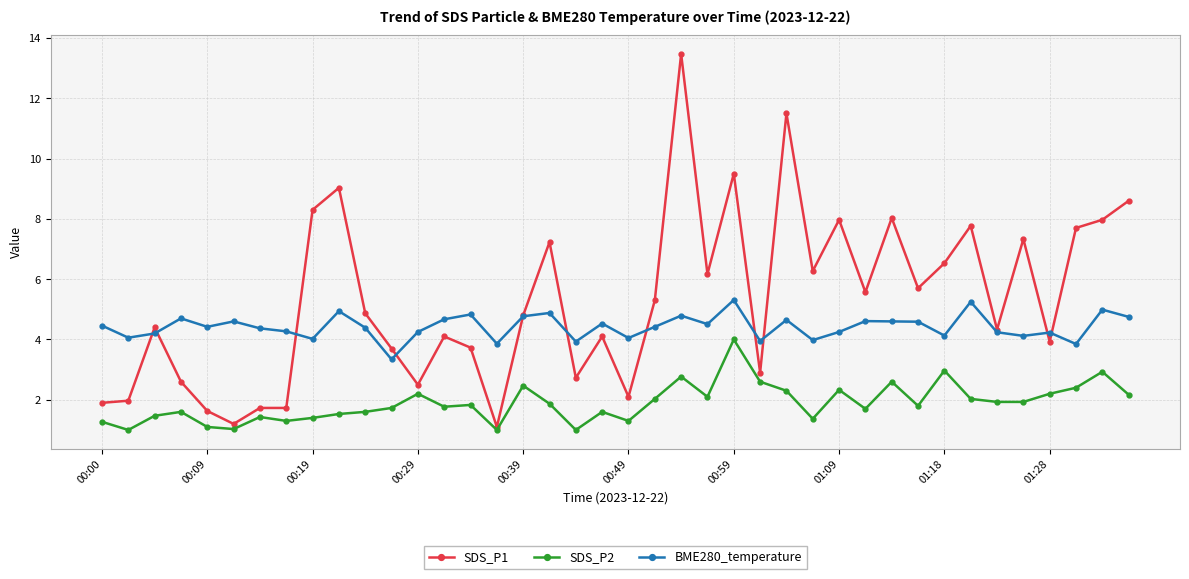

Which series has the widest spread of values?

SDS_P1